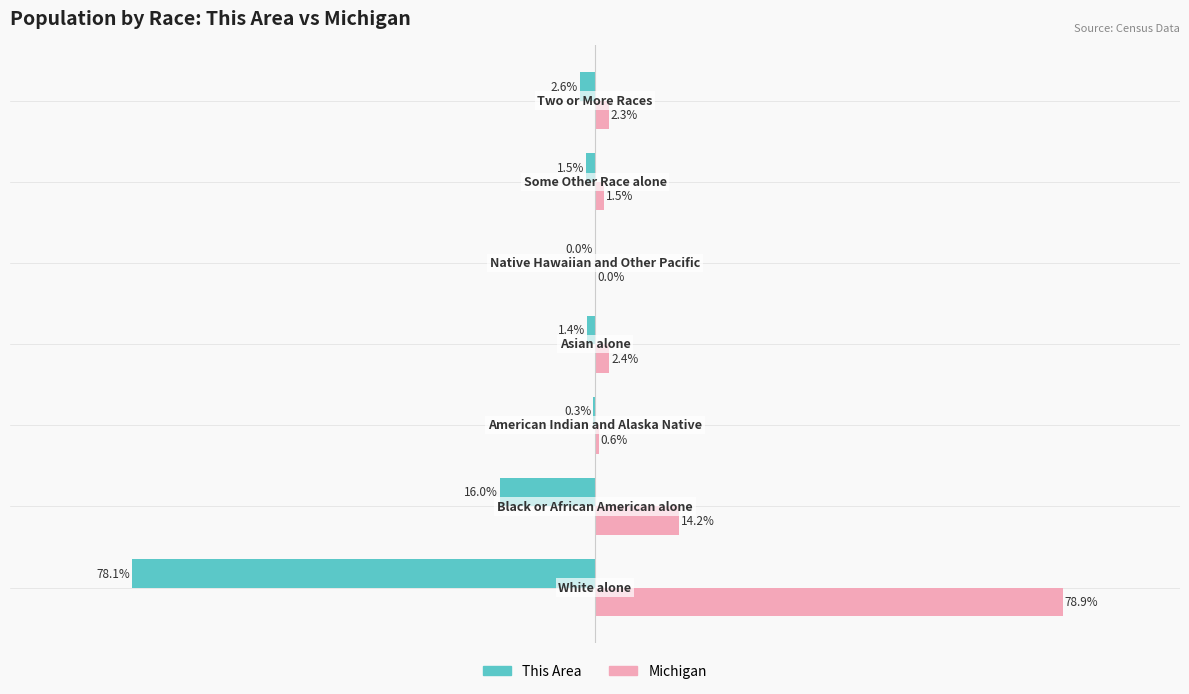

Which series has the largest total across all categories?

Michigan